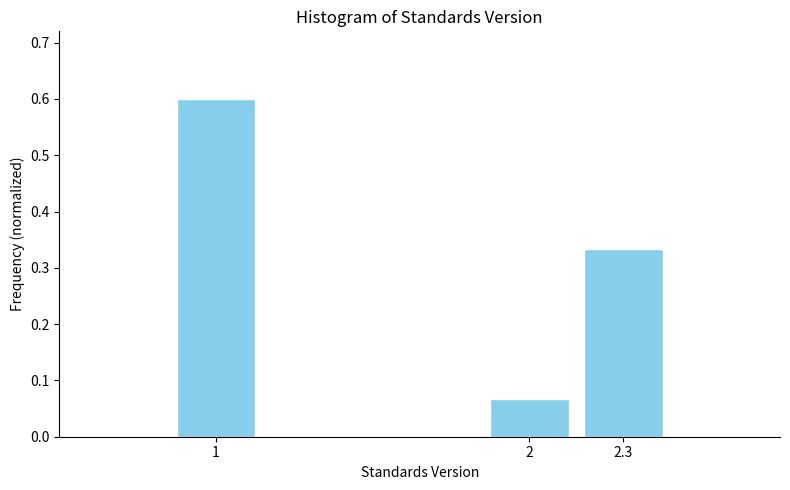

What is the label of the 1st bar from the right?

2.3